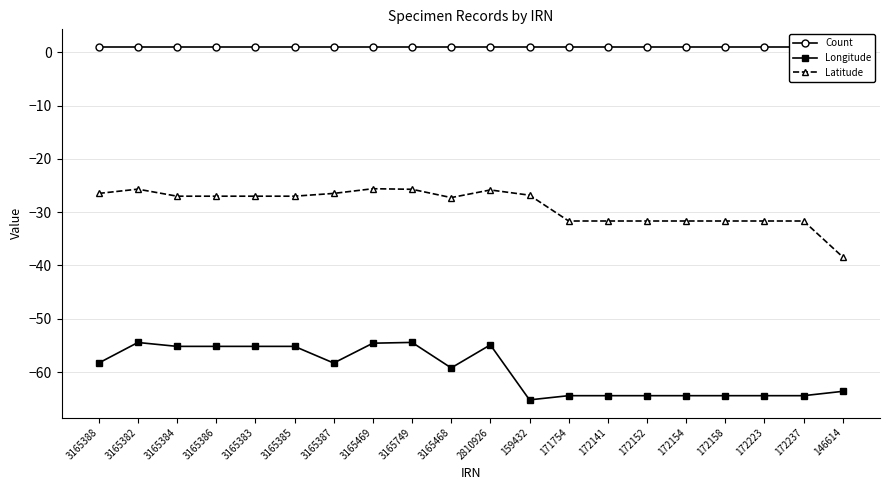

At how many categories does at least one series exceed -39?

20